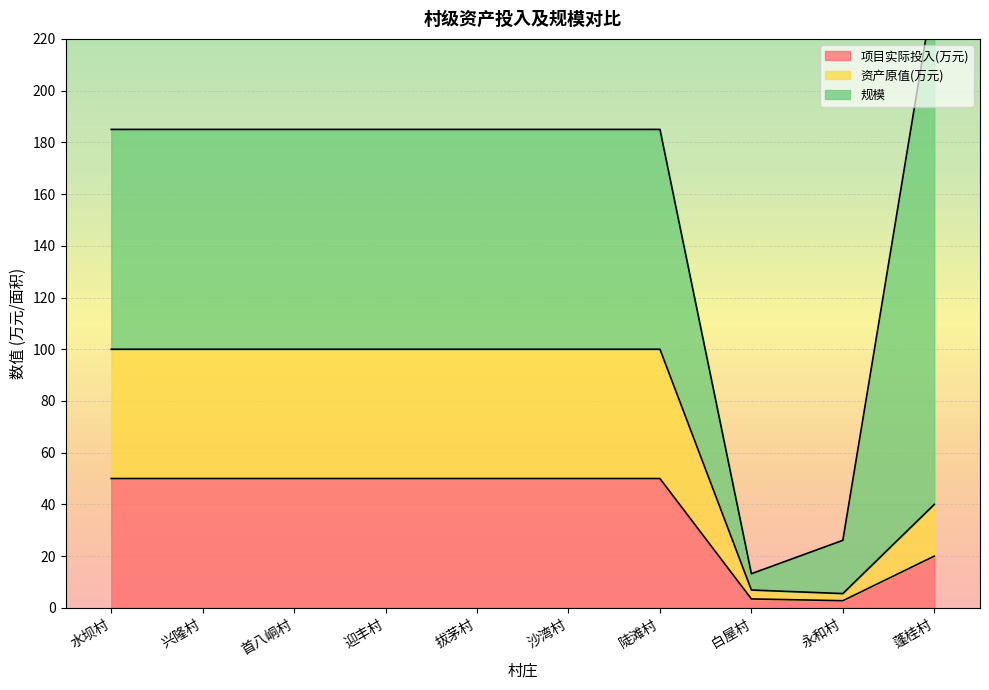

What is the maximum value for 项目实际投入(万元)?

50.0